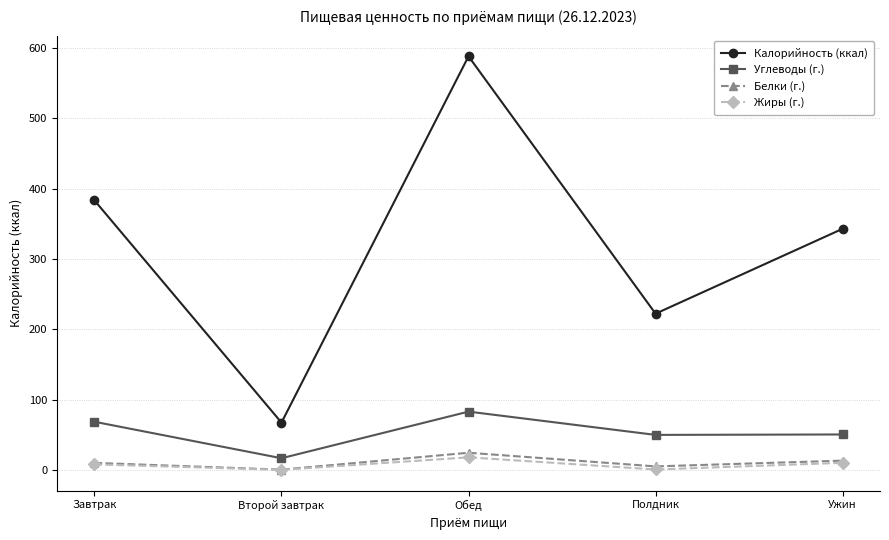

What is the sum of all Жиры (г.) values?

36.1